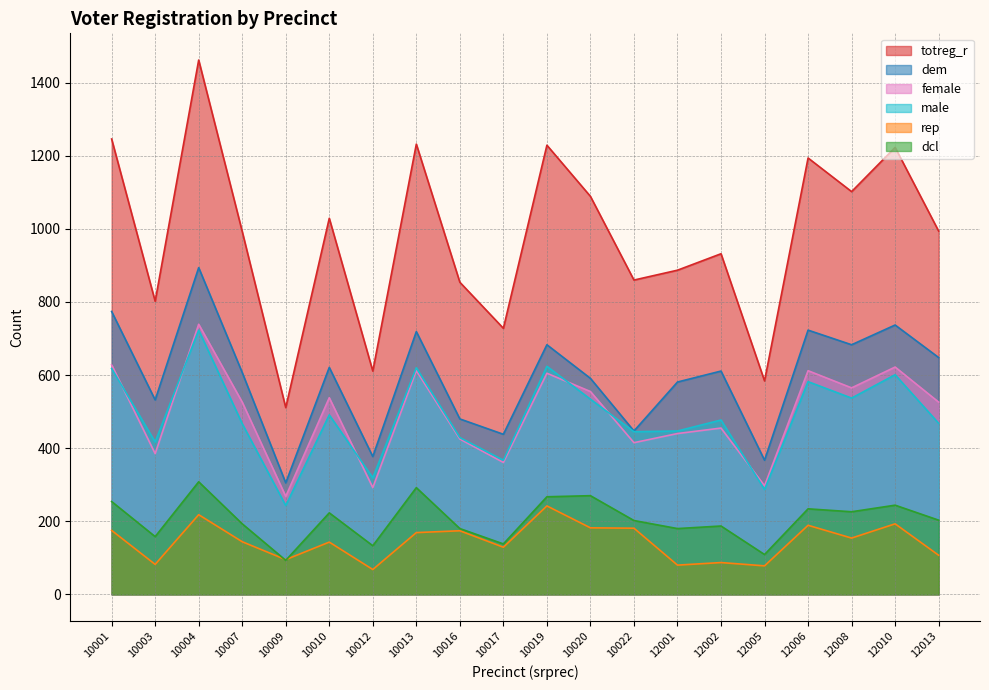

At which category does totreg_r reach its first local valley?

10003